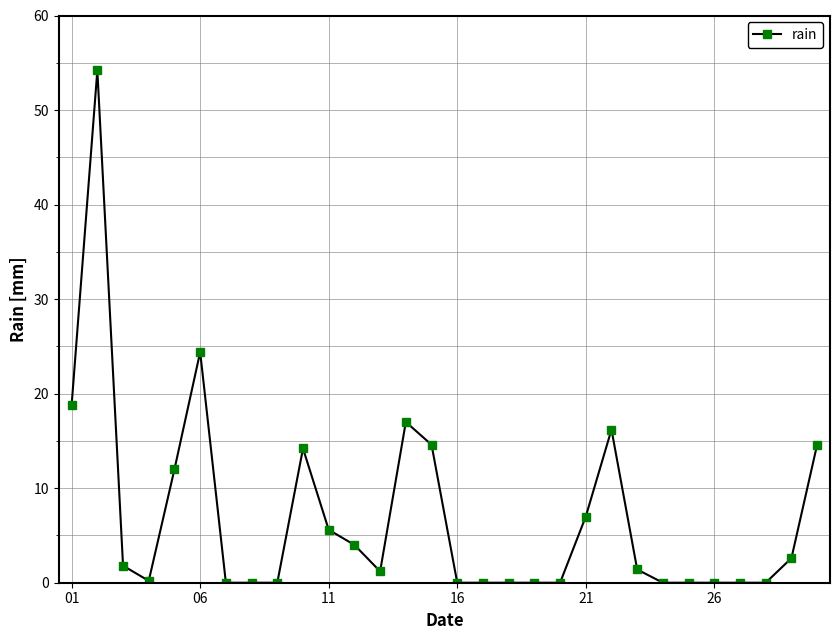

How many data points does each series have?

30